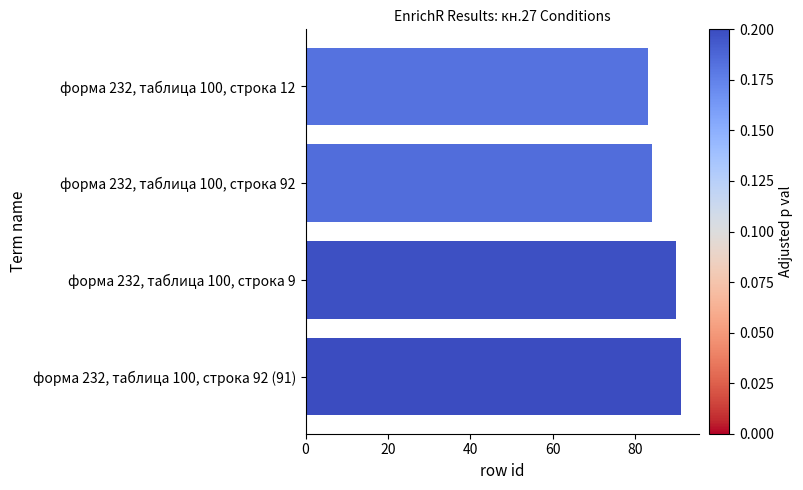

Approximately how many times larger is the value at форма 232, таблица 100, строка 92 (91) compared to форма 232, таблица 100, строка 9?

1.0